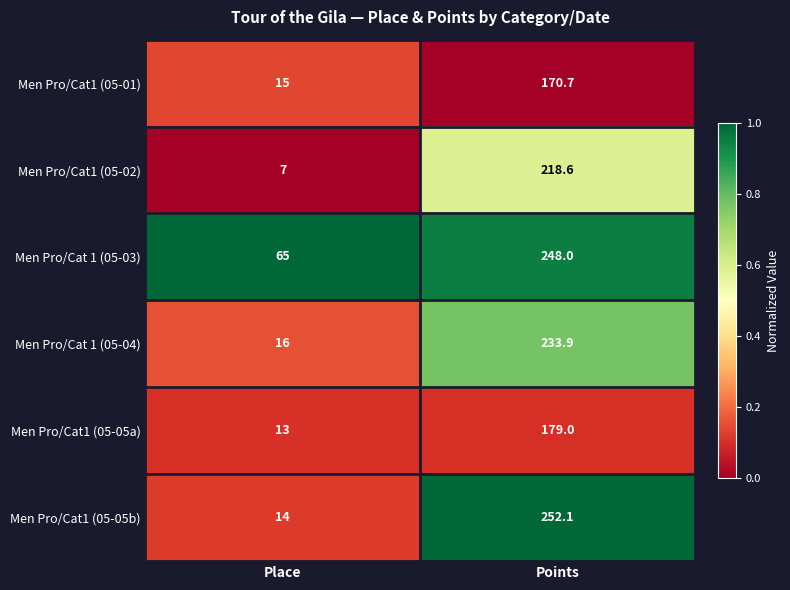

Reading left to right, what are all the values shown in this chart?

Men Pro/Cat1 (05-01): Place=15.0	Points=170.7
Men Pro/Cat1 (05-02): Place=7.0	Points=218.6
Men Pro/Cat 1 (05-03): Place=65.0	Points=248.0
Men Pro/Cat 1 (05-04): Place=16.0	Points=233.9
Men Pro/Cat1 (05-05a): Place=13.0	Points=179.0
Men Pro/Cat1 (05-05b): Place=14.0	Points=252.1